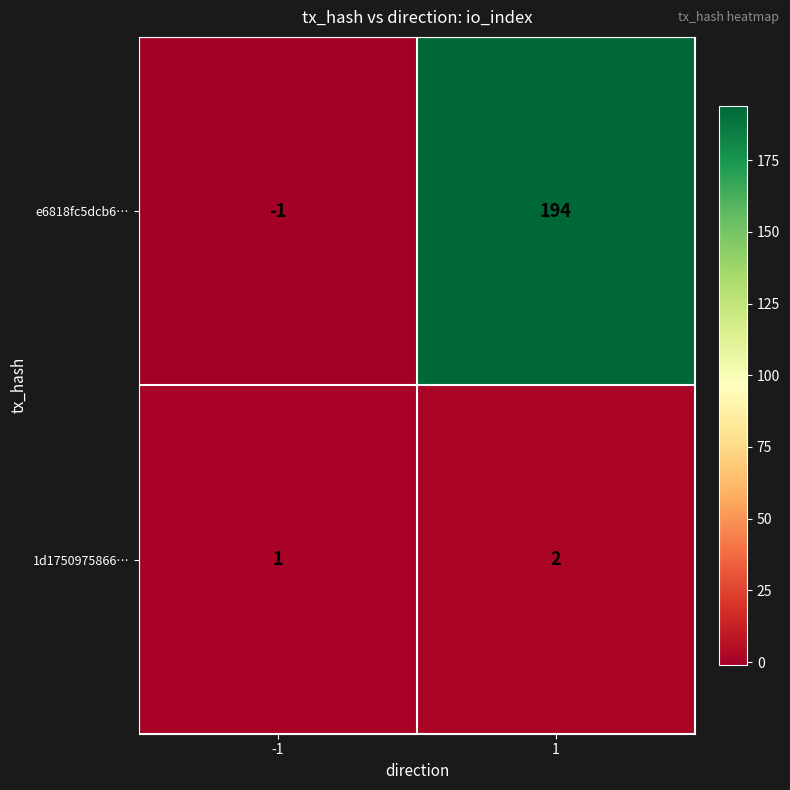

The value of e6818fc5dcb6… at -1 is 0. True or false?

False